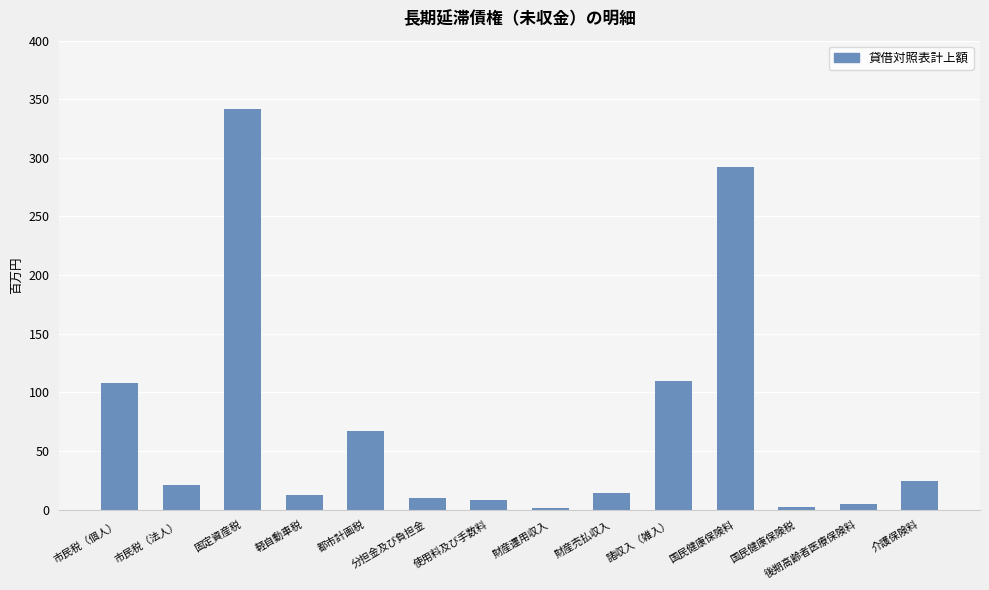

Which category has the highest value across all series?

固定資産税